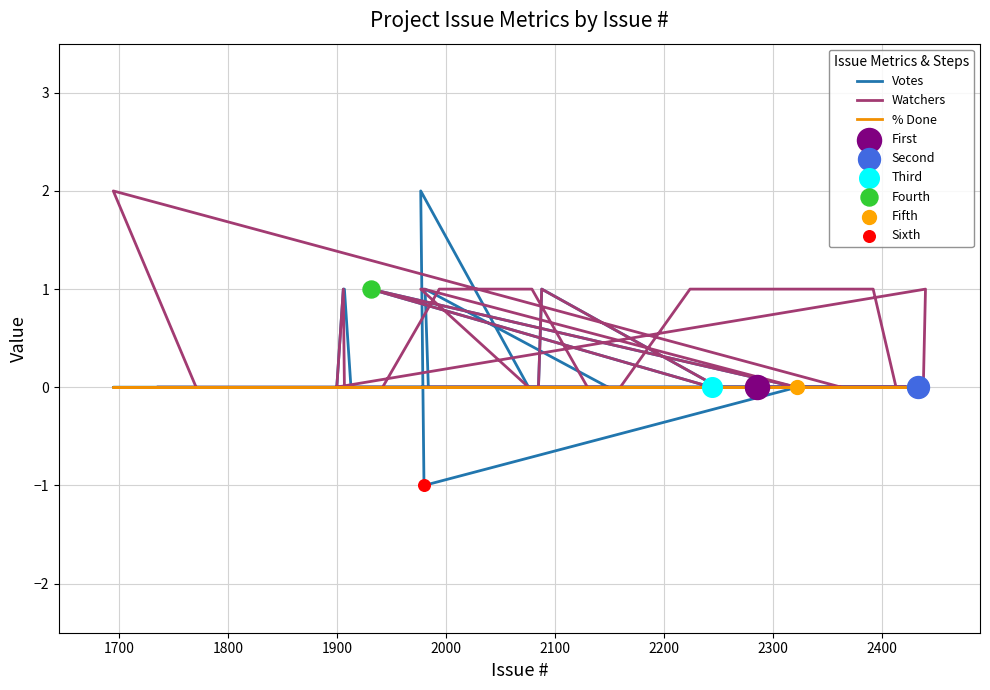

Which series has the largest Y range (max minus min)?

Votes